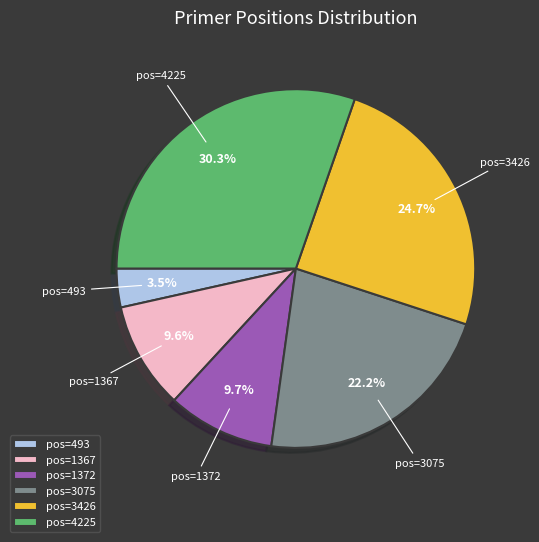

What percentage do pos=3426 and pos=493 together represent?

28.2%